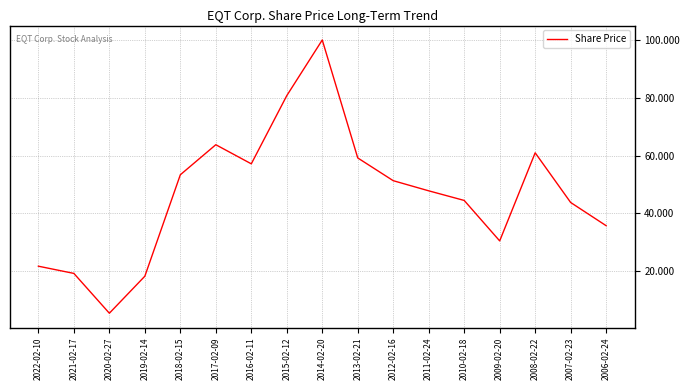

What is the sum of all values?

792.9